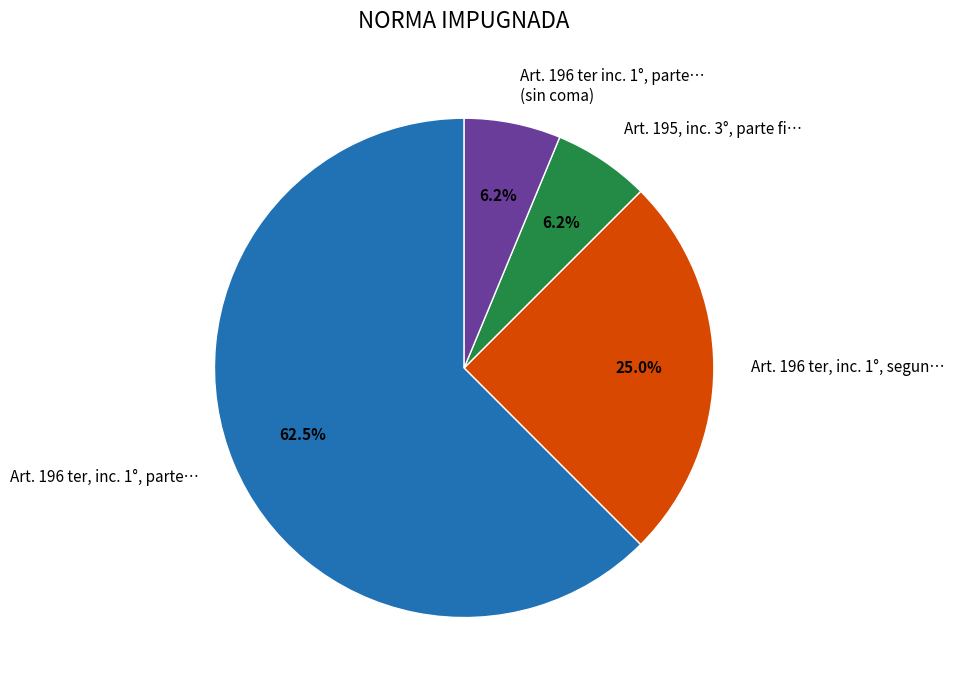

Which slice represents more than half of the pie?

Art. 196 ter, inc. 1°, parte…